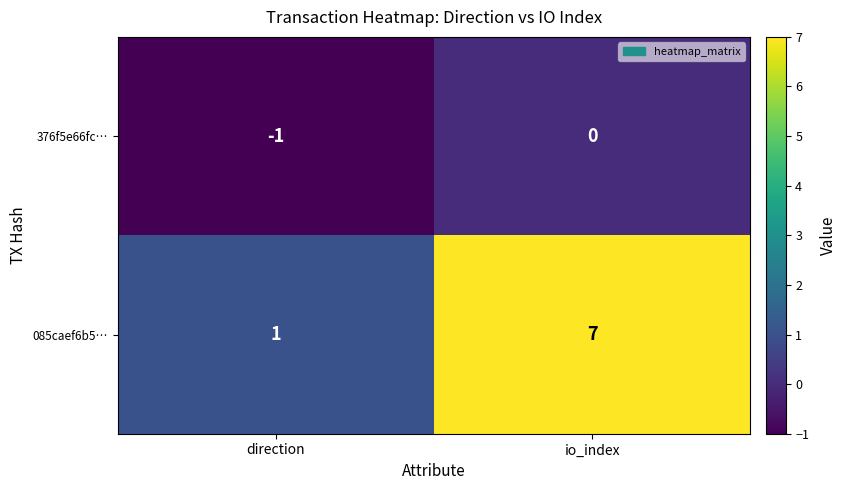

The value of 085caef6b5… at io_index is 7. True or false?

True